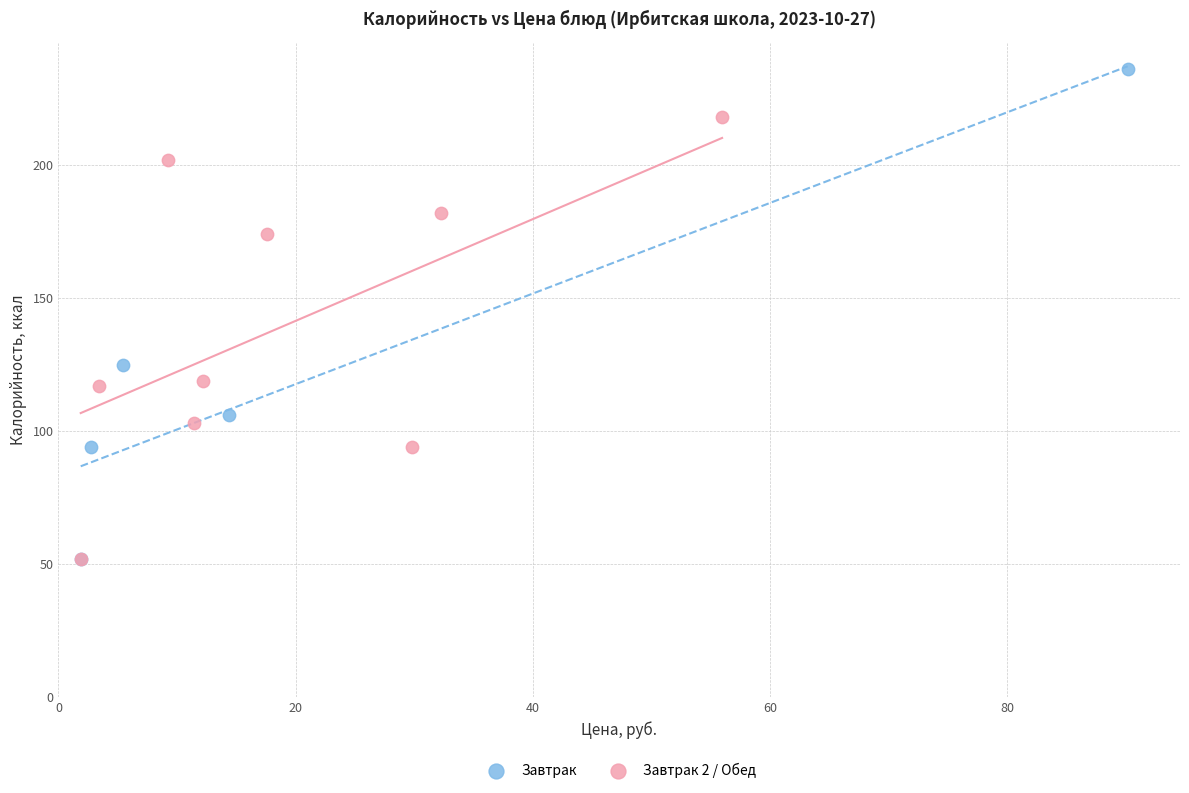

Which series contains the highest Y value?

Завтрак